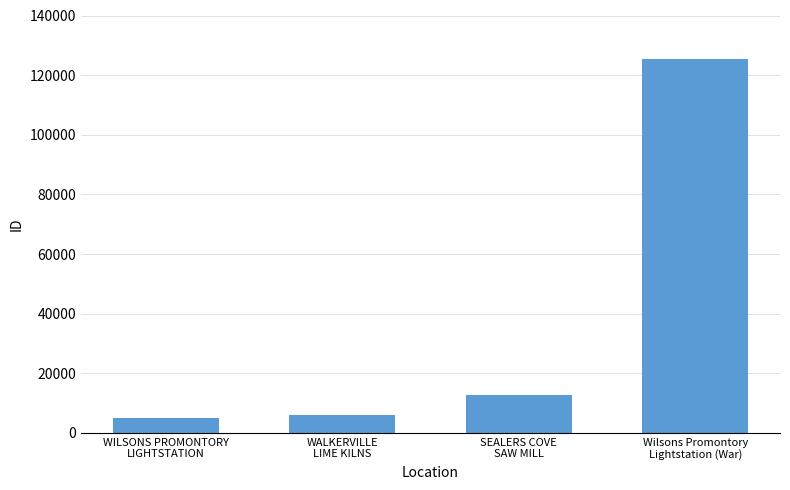

Reading left to right, extract all data points from this chart.

WILSONS PROMONTORY
LIGHTSTATION=4942	WALKERVILLE
LIME KILNS=6076	SEALERS COVE
SAW MILL=12632	Wilsons Promontory
Lightstation (War)=125289